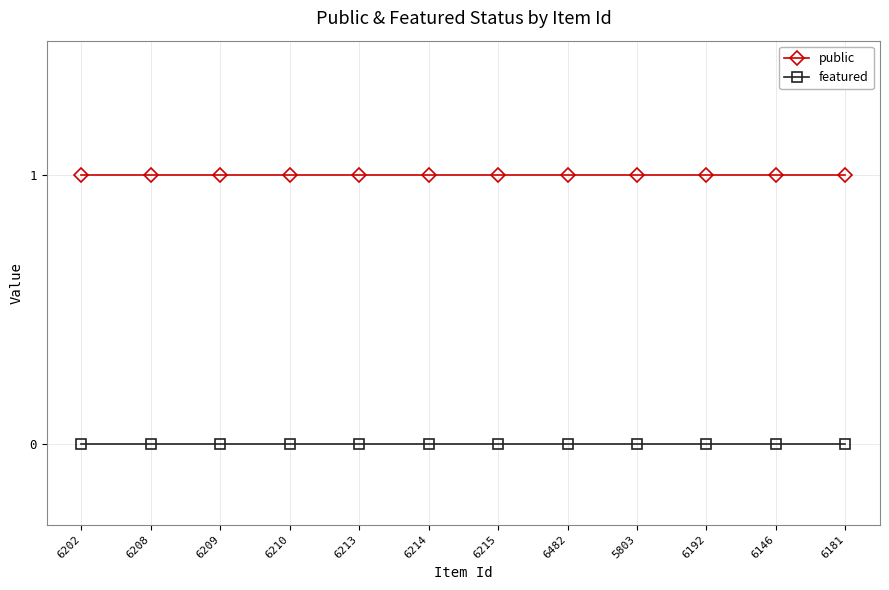

Reading right to left, list all the values displayed in this chart.

public: 6181=1	6146=1	6192=1	5803=1	6482=1	6215=1	6214=1	6213=1	6210=1	6209=1	6208=1	6202=1
featured: 6181=0	6146=0	6192=0	5803=0	6482=0	6215=0	6214=0	6213=0	6210=0	6209=0	6208=0	6202=0